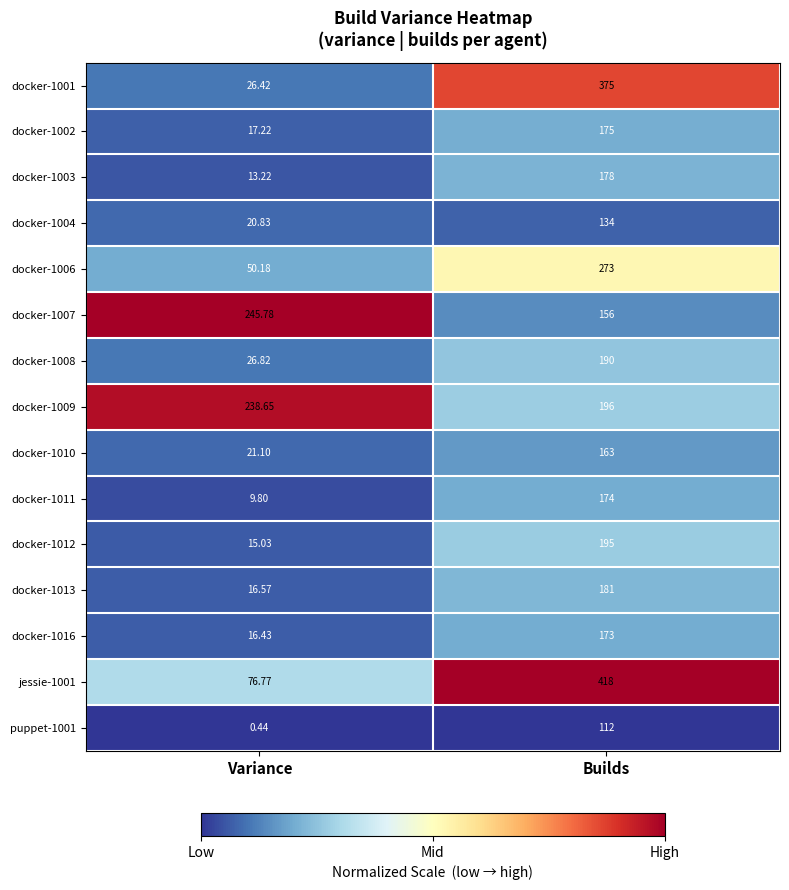

What is the maximum value shown in the chart?

418.0